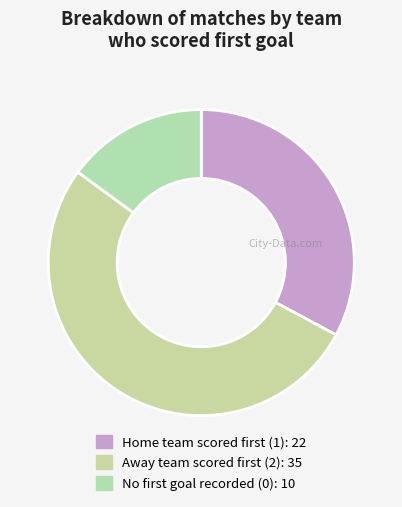

Count the number of slices in the pie.

3